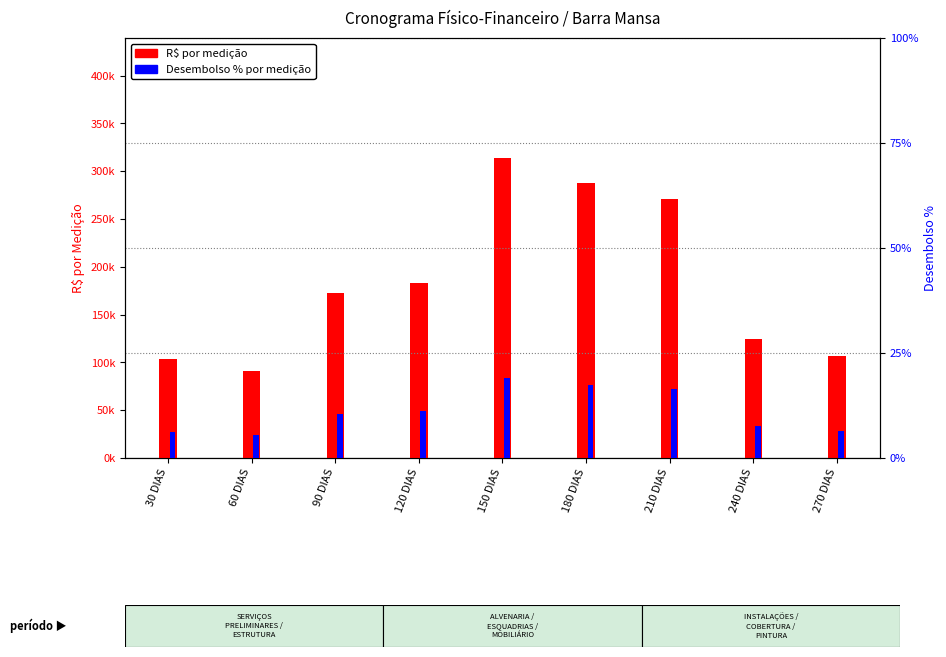

At which label does Desembolso % por medição first exceed 10?

90 DIAS